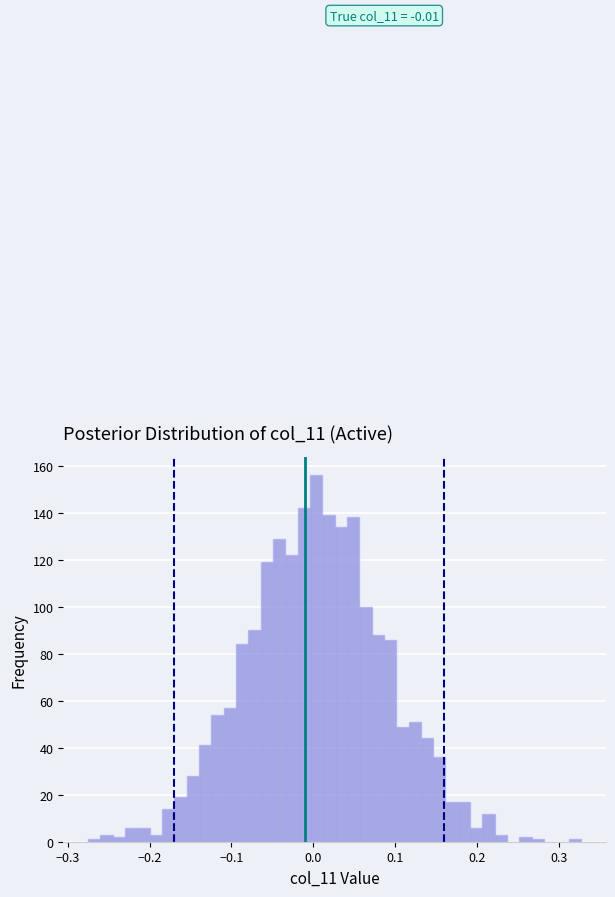

Read against the x-axis, roughly where is the centre of the tallest bar?

0.00